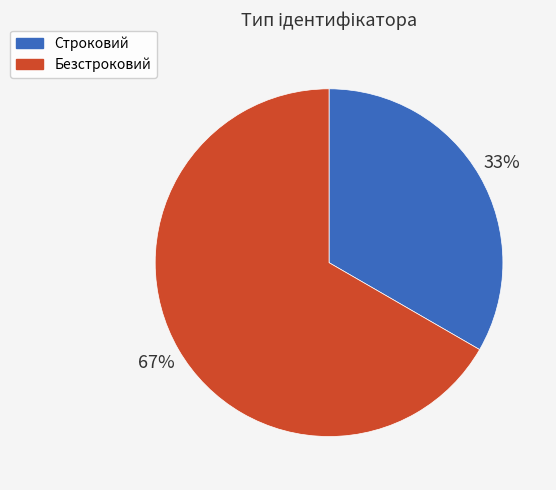

Count the number of slices in the pie.

2